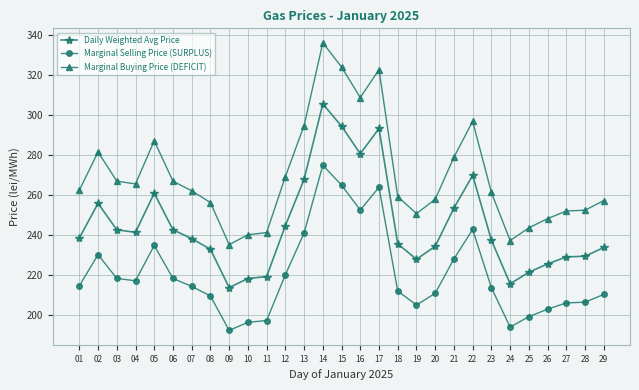

True or false: Marginal Selling Price (SURPLUS) and Marginal Buying Price (DEFICIT) intersect in this chart.

False